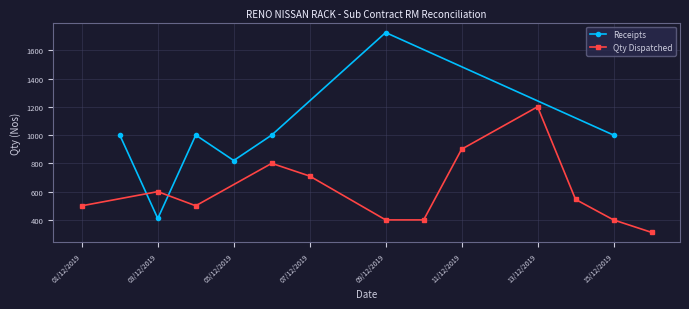

What is the highest value of the Receipts series?

1725